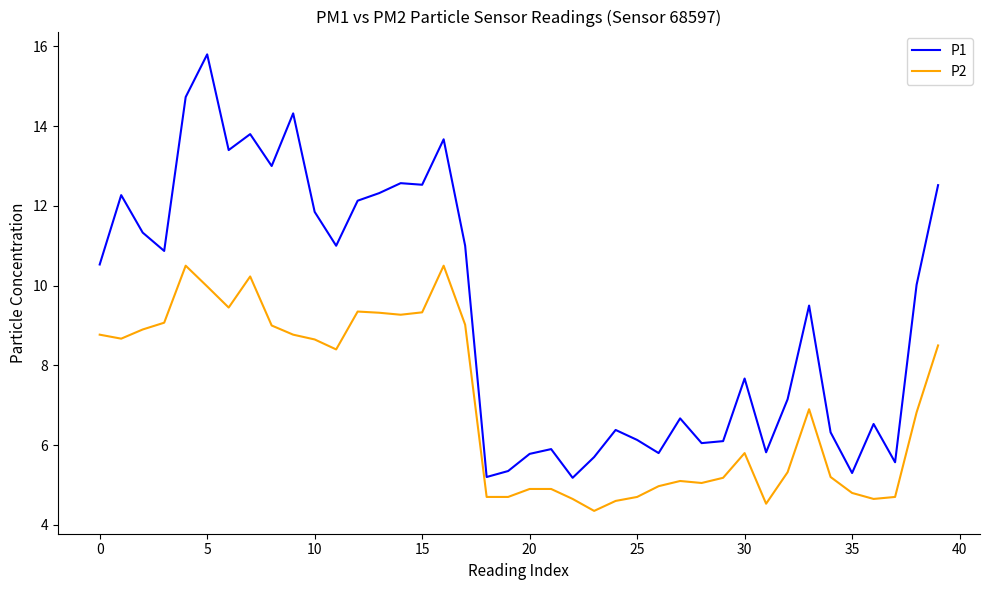

List the series in order of their peak value, lowest first.

P2, P1